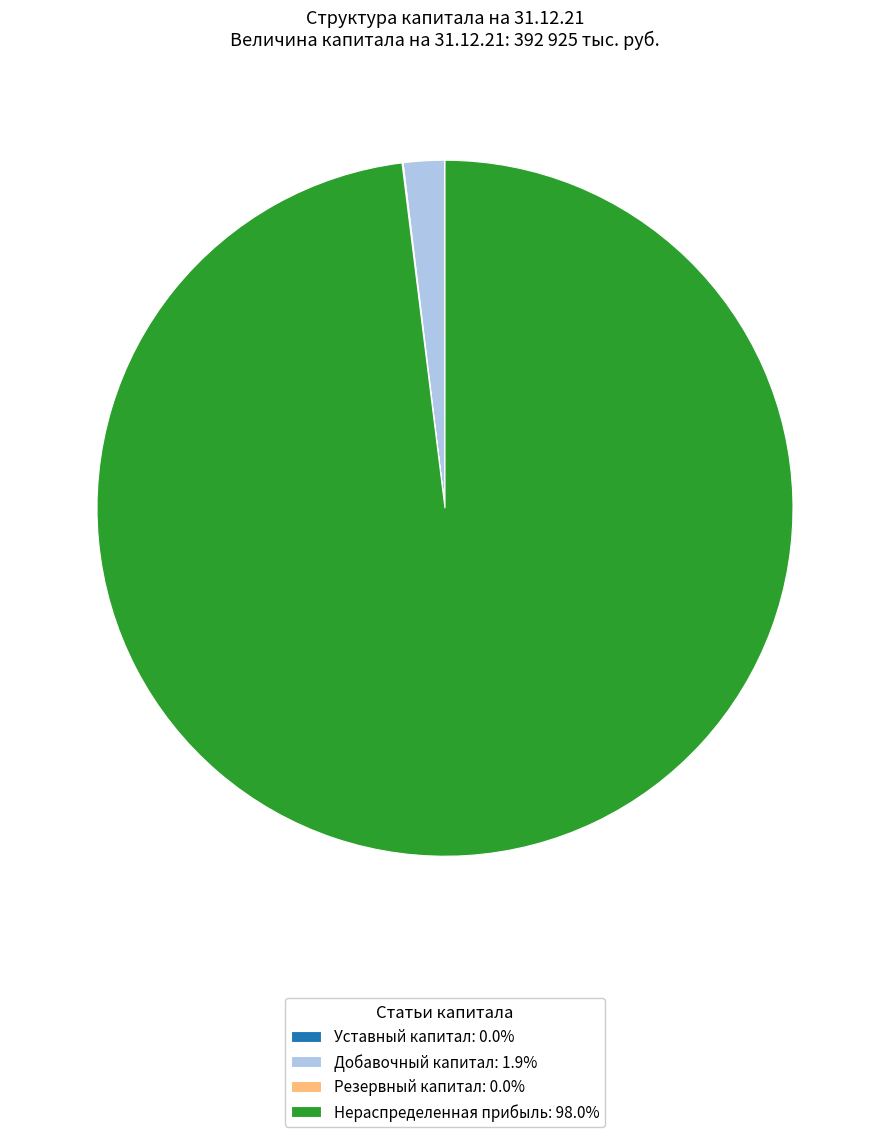

Does Добавочный капитал: 1.9% represent more than half of the total?

No